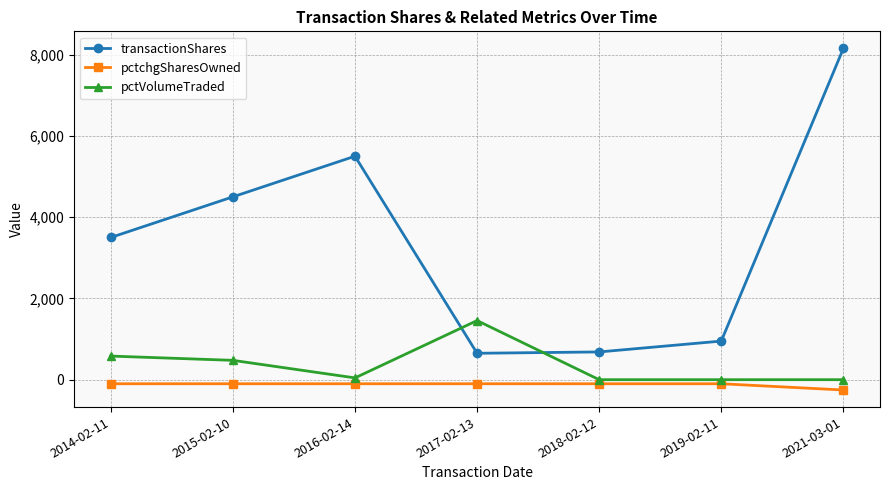

At which category does the chart reach its minimum across all series?

2021-03-01